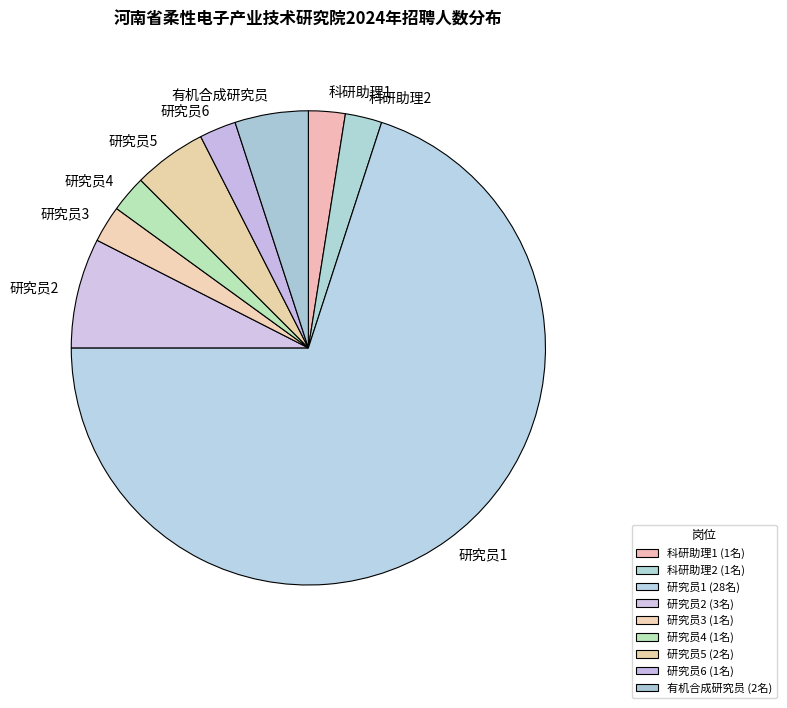

Which has a higher value, 研究员2 or 研究员1?

研究员1